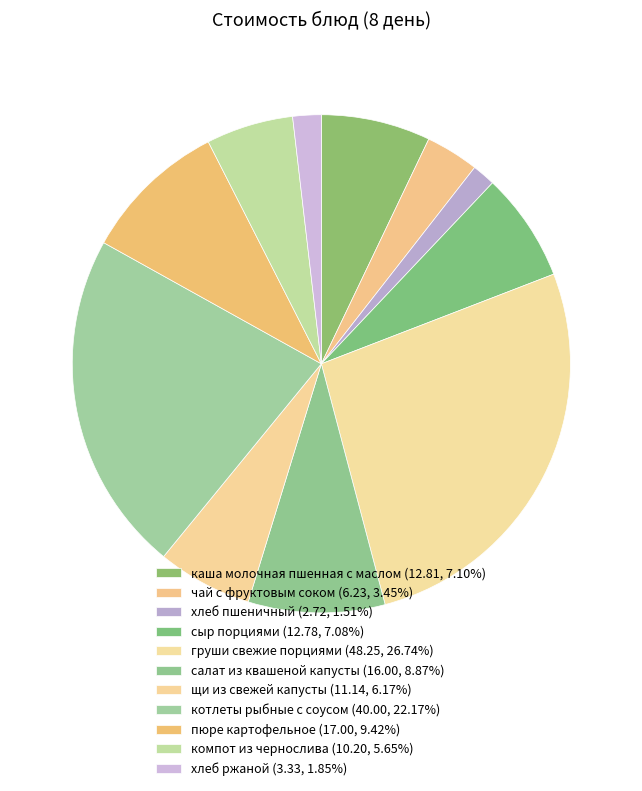

How many slices are in this pie chart?

11